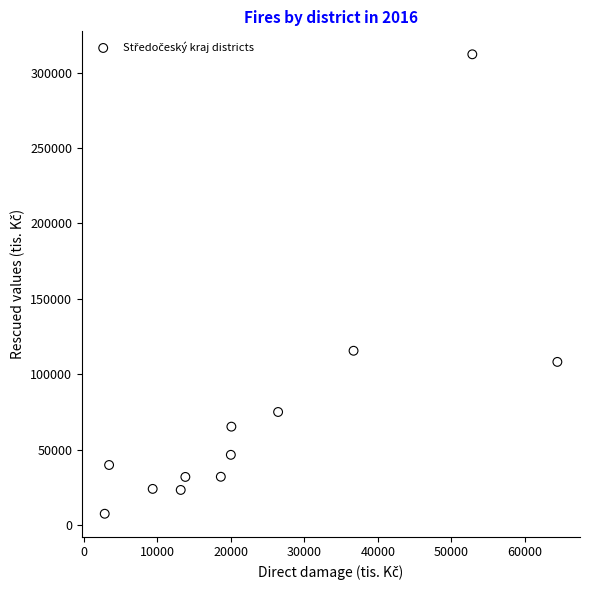

What is the average X value?

23488